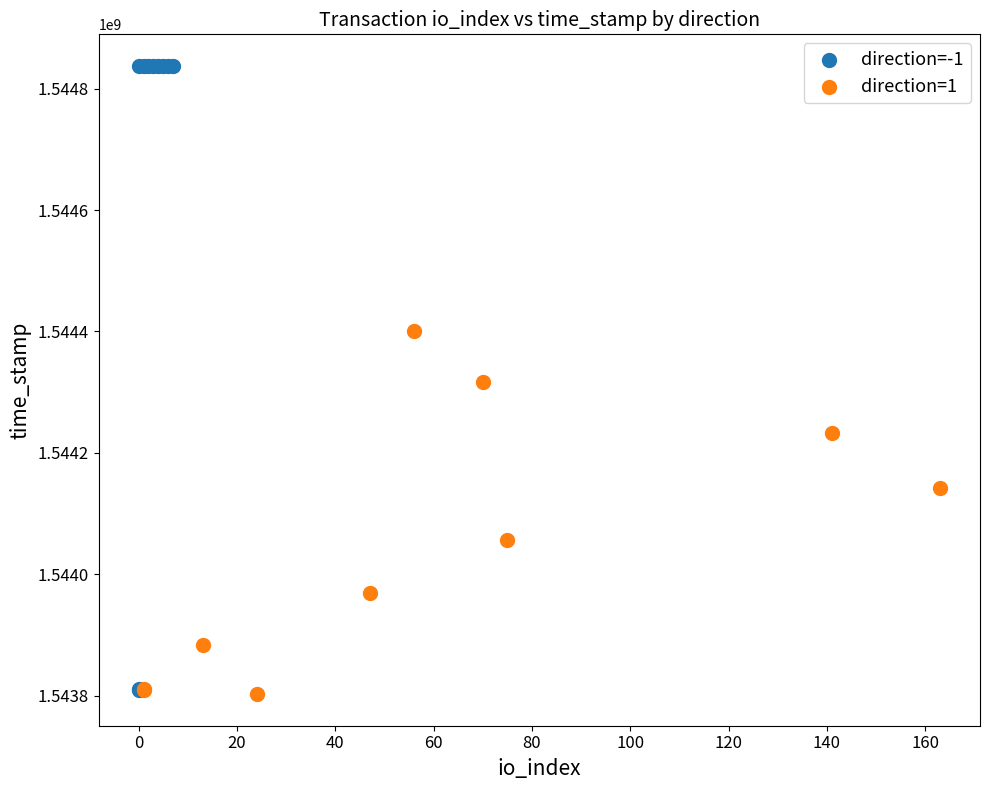

Which series contains the highest Y value?

direction=-1